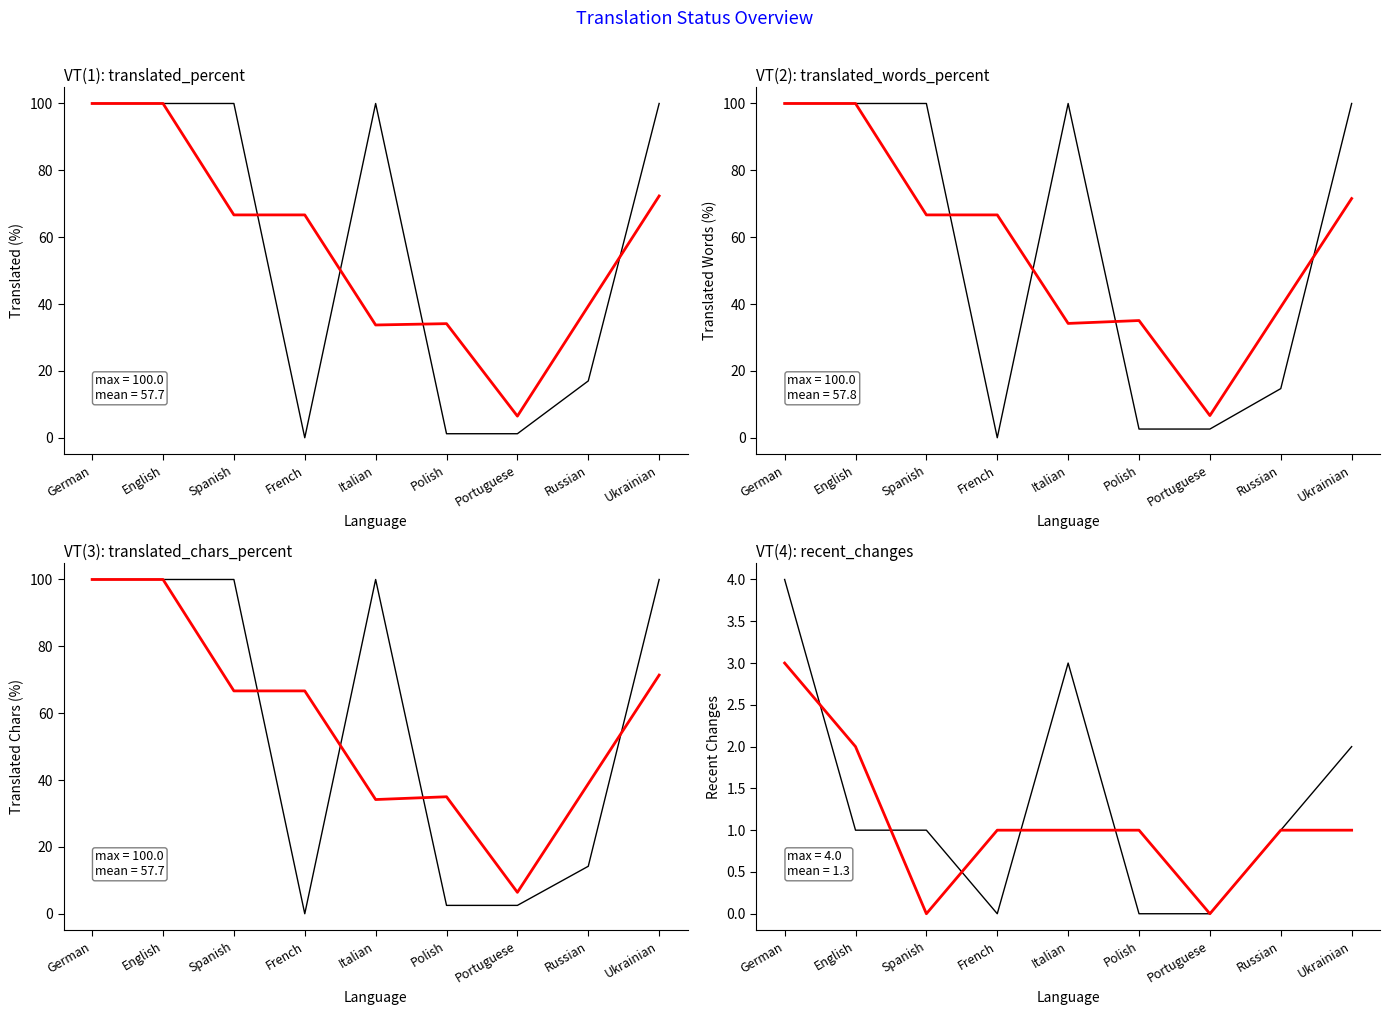

How many interior local valleys does the translated_chars_percent series have?

1